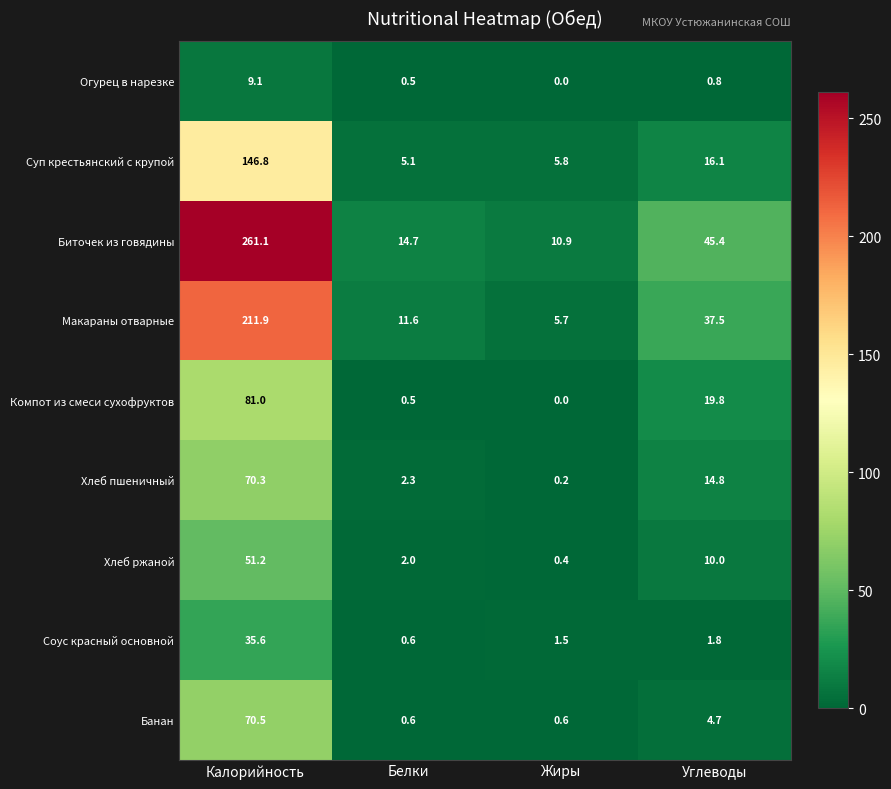

What is the sum of the Компот из смеси сухофруктов values at Углеводы and Жиры?

19.8